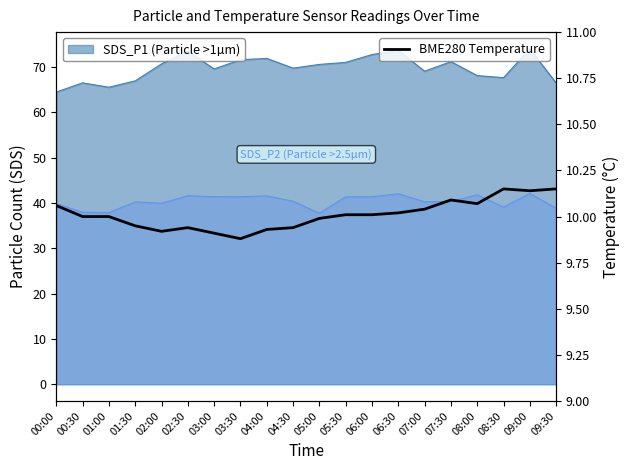

Does the chart display data point markers on the line(s)?

No